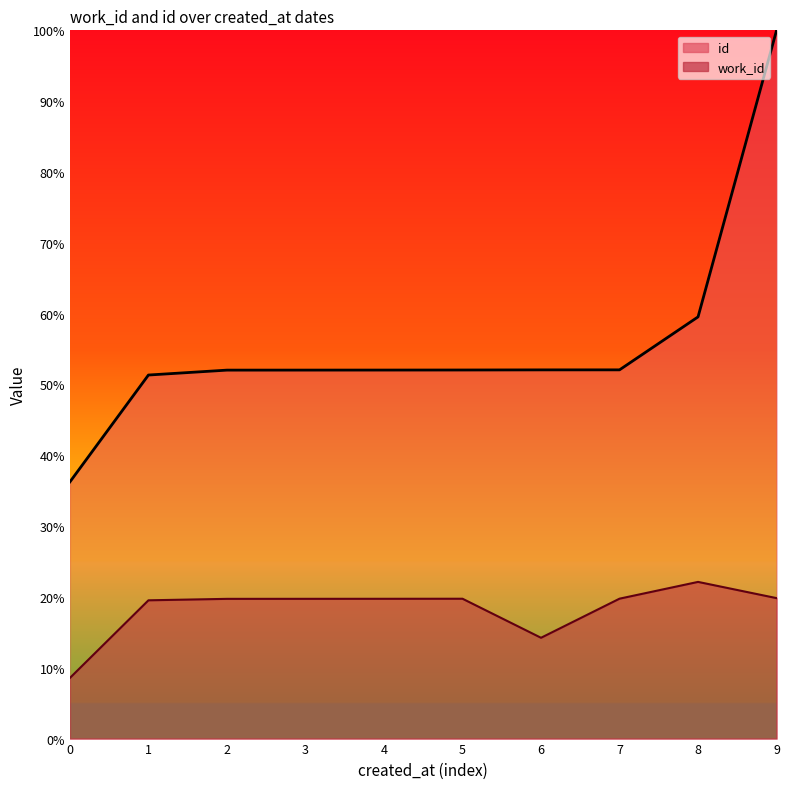

True or false: id has more than 1 points higher than both neighbors.

False